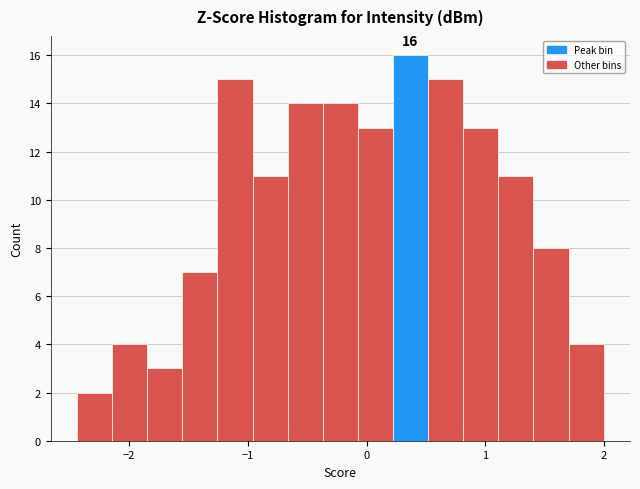

Read against the x-axis, roughly where is the centre of the tallest bar?

0.4